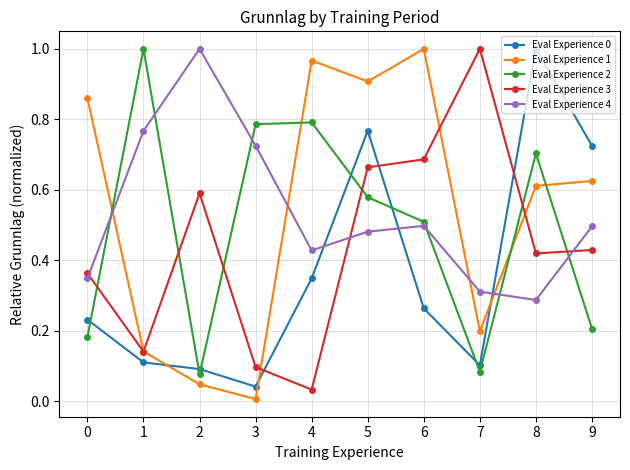

How many interior local valleys does the Eval Experience 4 series have?

2